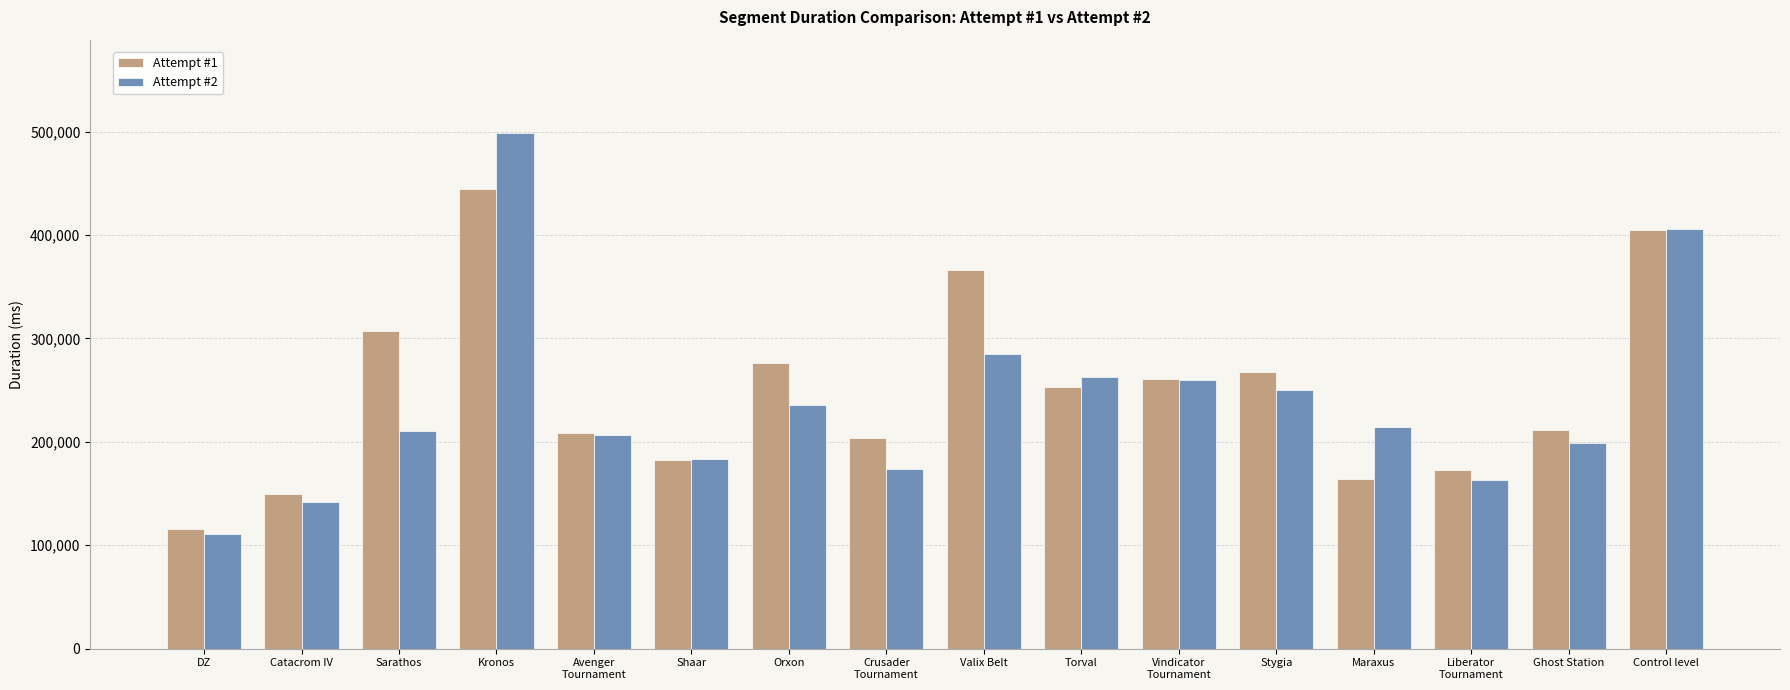

What is the difference between the highest and lowest values at Sarathos?

96129